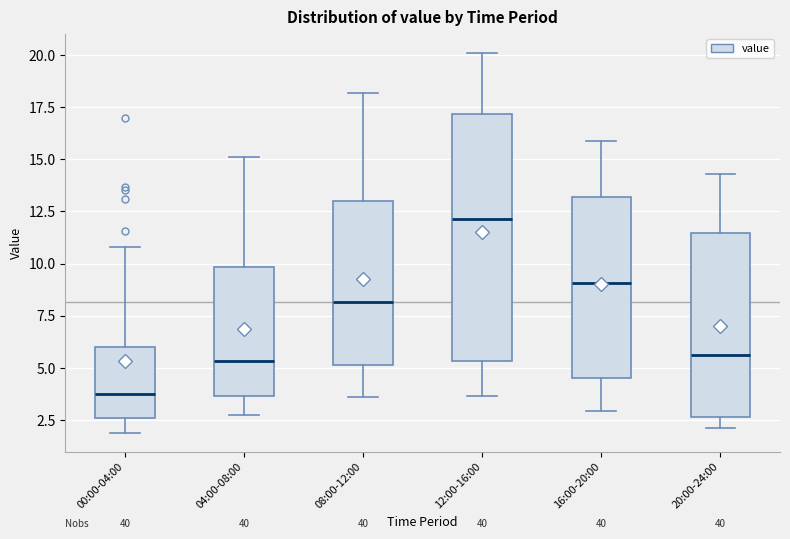

Which box's median line is the highest?

12:00-16:00